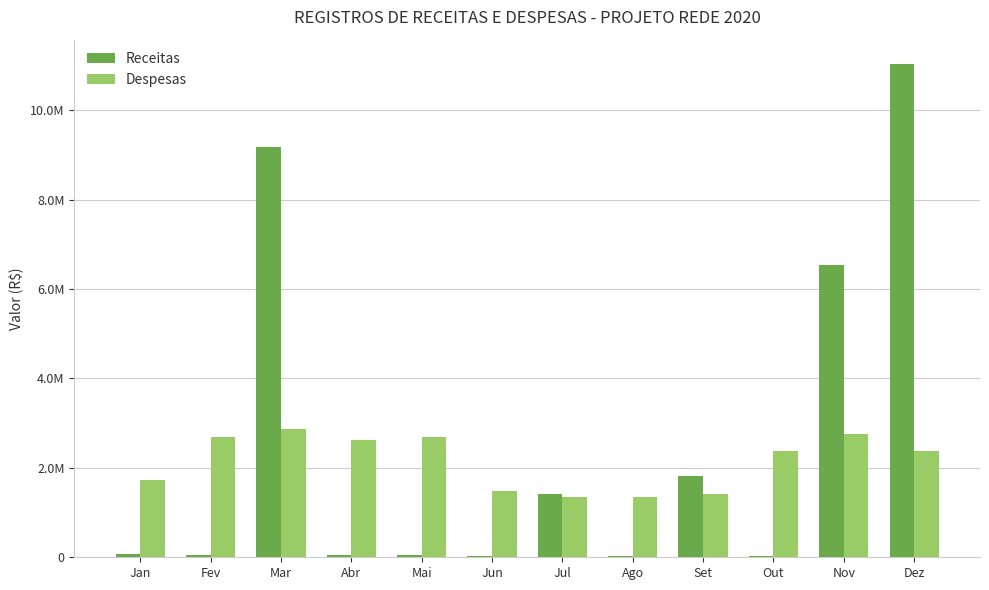

Reading right to left, transcribe all the data shown in this chart.

Receitas: Dez=11023590.7	Nov=6545409.0	Out=22370.0	Set=1821842.0	Ago=26026.0	Jul=1416326.0	Jun=35968.0	Mai=47688.9	Abr=58508.9	Mar=9182394.5	Fev=53604.0	Jan=65081.0
Despesas: Dez=2365795.3	Nov=2754948.9	Out=2380805.9	Set=1425817.1	Ago=1339992.1	Jul=1350997.2	Jun=1471721.7	Mai=2683308.2	Abr=2630196.4	Mar=2863260.9	Fev=2697548.0	Jan=1724585.9